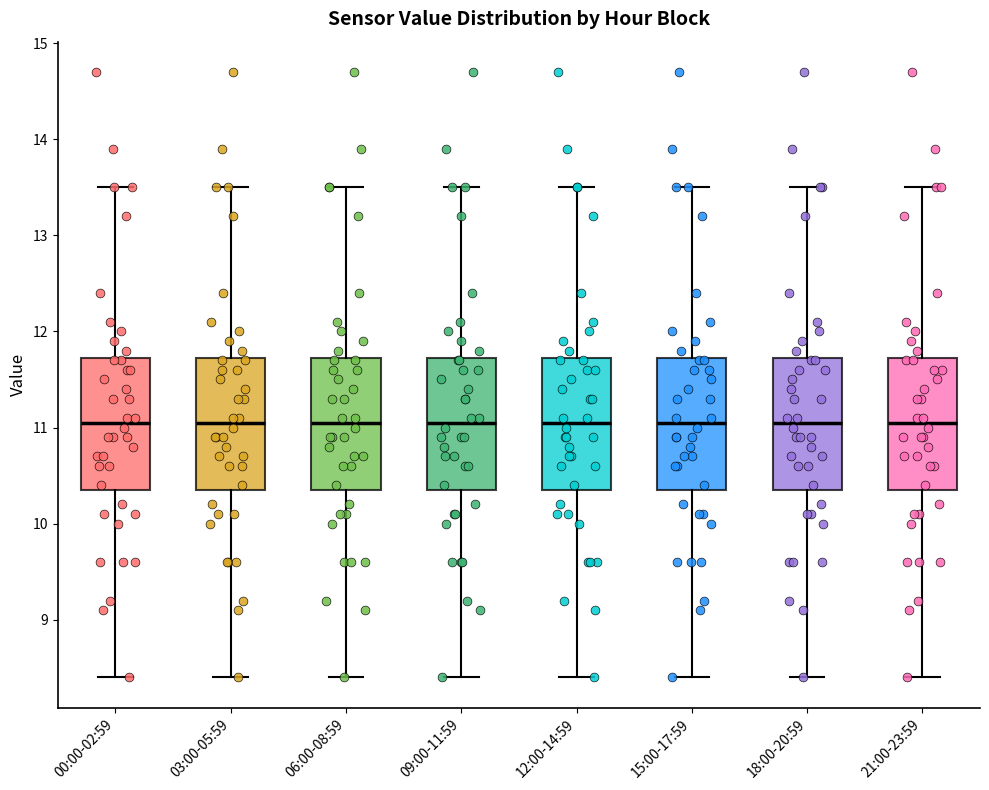

Reading left to right, transcribe this box plot: for each box, give where its median line is, the range the box spans, and where its two whiskers end, as read against the y-axis. The values are not printed on the chart, so give them approximately, as read against the axis.

00:00-02:59: median 11.1, box 10.4 to 11.7, whiskers 8.4 to 13.5
03:00-05:59: median 11.1, box 10.4 to 11.7, whiskers 8.4 to 13.5
06:00-08:59: median 11.1, box 10.4 to 11.7, whiskers 8.4 to 13.5
09:00-11:59: median 11.1, box 10.4 to 11.7, whiskers 8.4 to 13.5
12:00-14:59: median 11.1, box 10.4 to 11.7, whiskers 8.4 to 13.5
15:00-17:59: median 11.1, box 10.4 to 11.7, whiskers 8.4 to 13.5
18:00-20:59: median 11.1, box 10.4 to 11.7, whiskers 8.4 to 13.5
21:00-23:59: median 11.1, box 10.4 to 11.7, whiskers 8.4 to 13.5